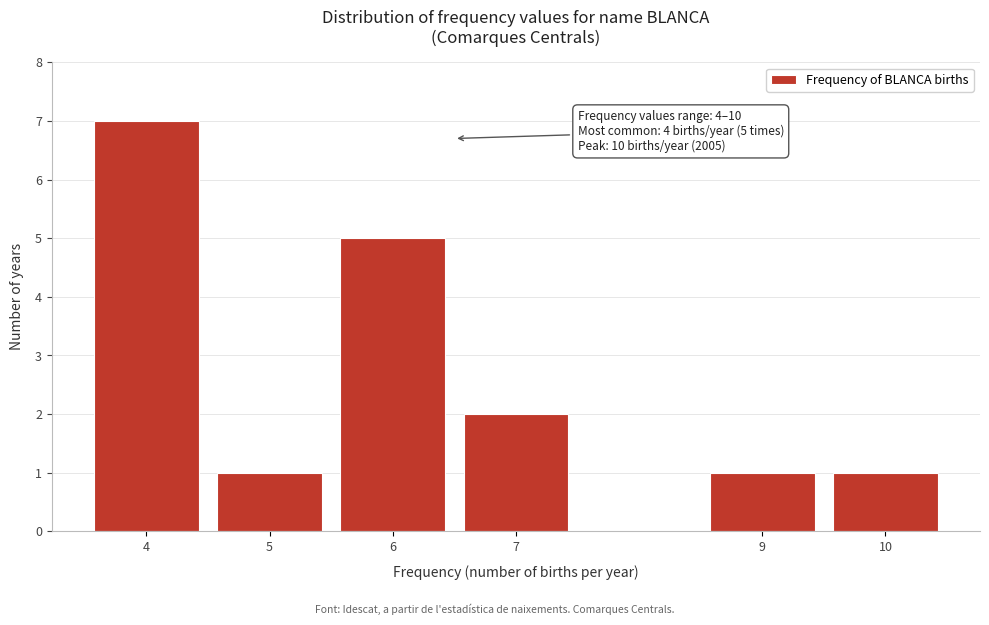

Reading left to right, list all the values displayed in this chart.

7	1	5	2	1	1